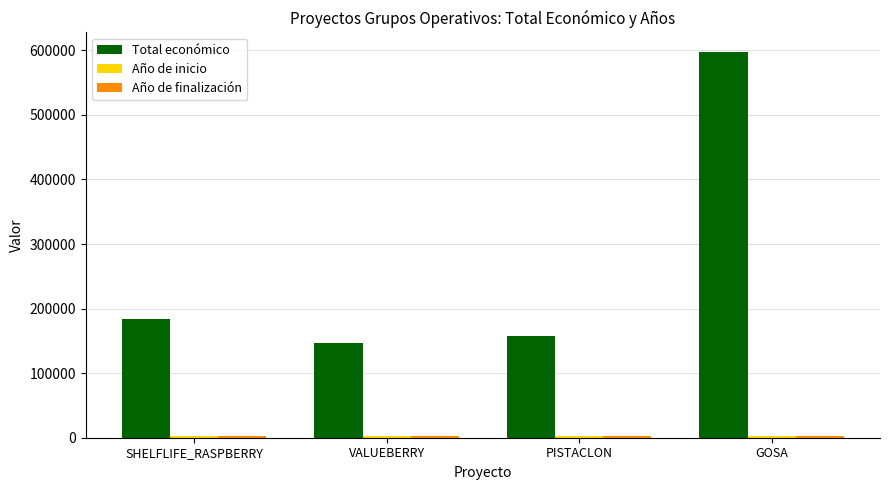

What is the difference between the maximum and minimum values in the Total económico series?

450730